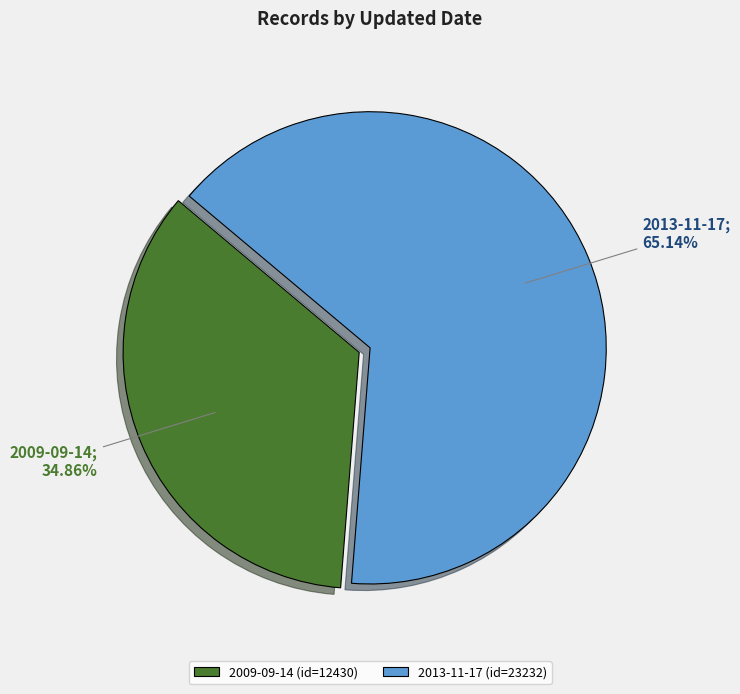

Which category has the smallest portion of the pie?

2009-09-14